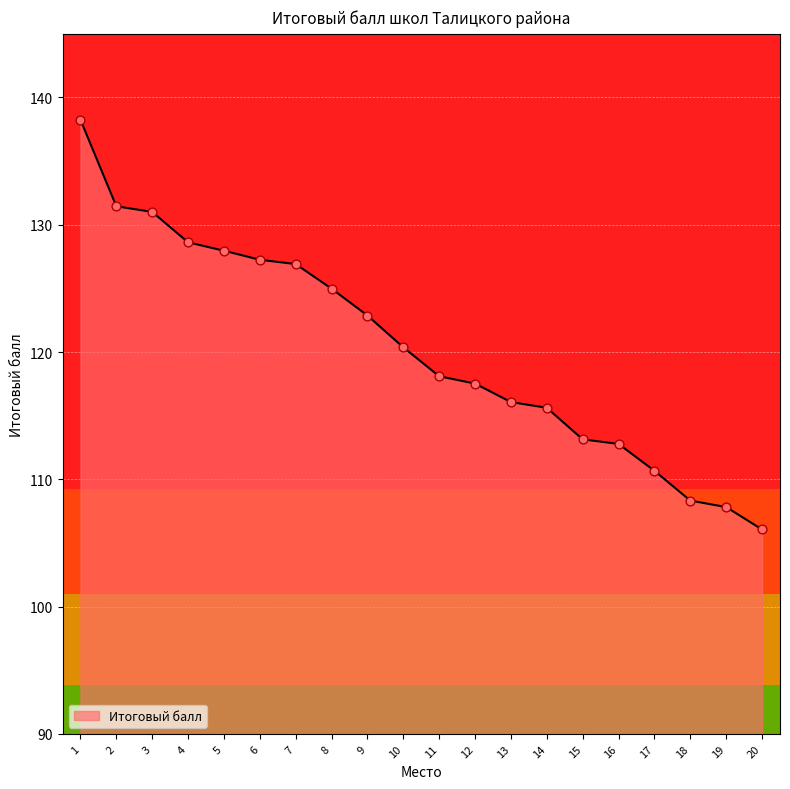

Approximately how many times larger is the value at 15 compared to 16?

1.0